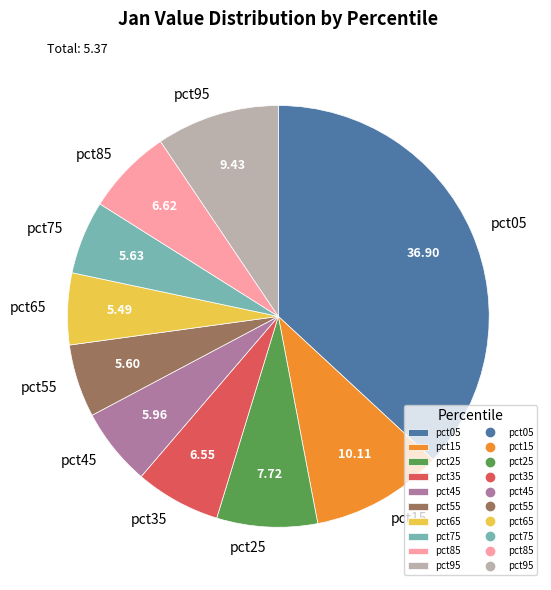

Does any single category account for the majority?

No